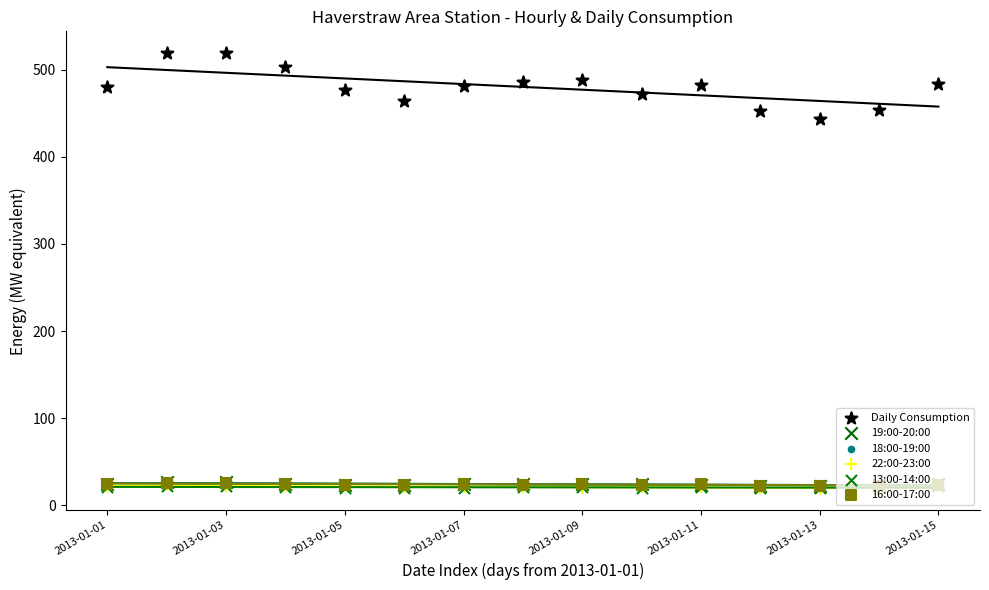

At which category is the sum across all series the highest?

2013-01-03